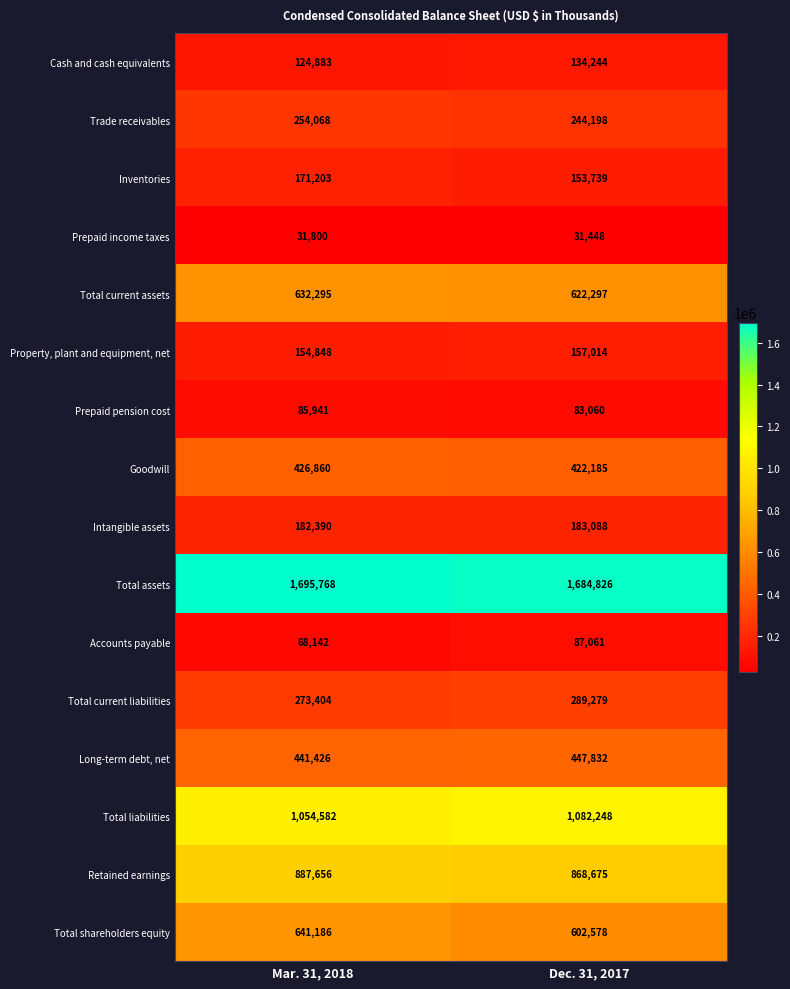

What is the sum of the Long-term debt, net values at Dec. 31, 2017 and Mar. 31, 2018?

889258